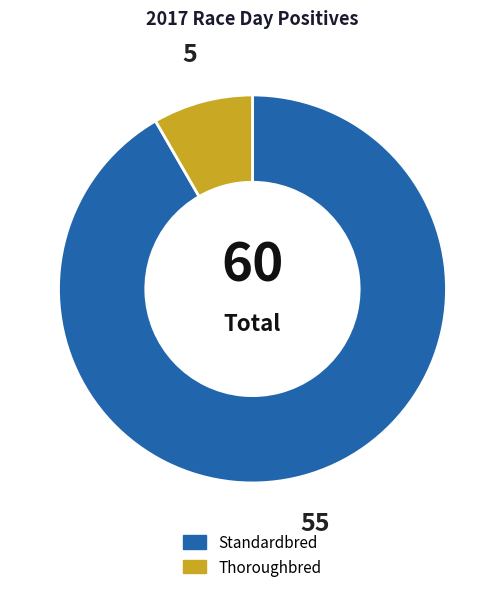

What is the ratio of the value at Thoroughbred to the value at Standardbred?

0.1